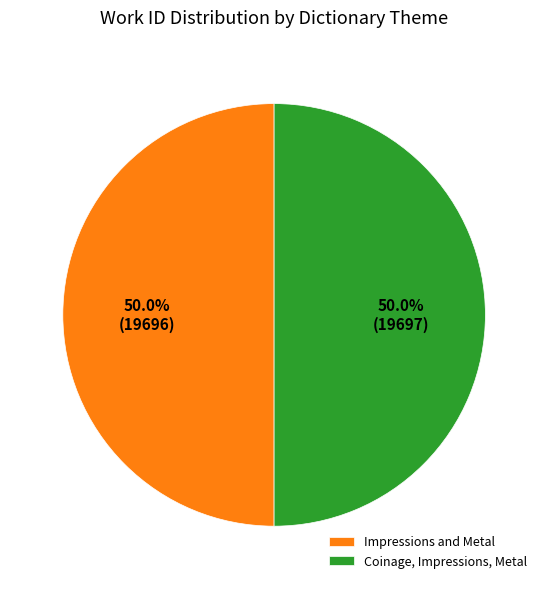

What percentage is the Impressions and Metal slice, to the nearest percent?

50%